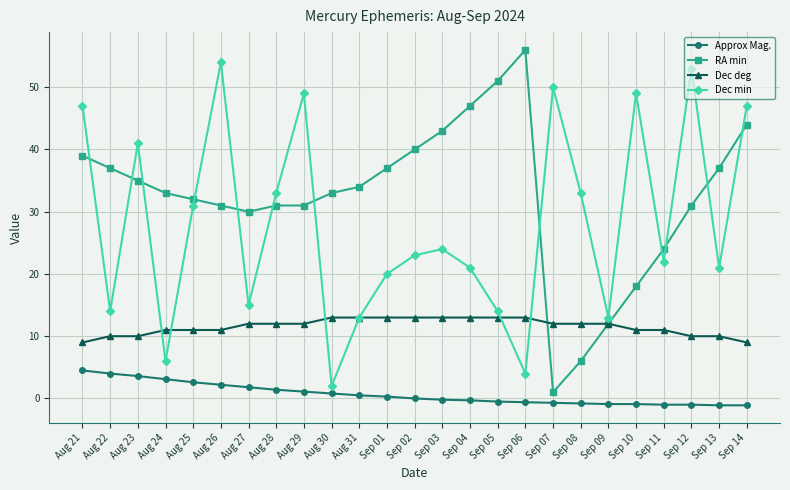

What is the label of the 5th point from the left?

Aug 25